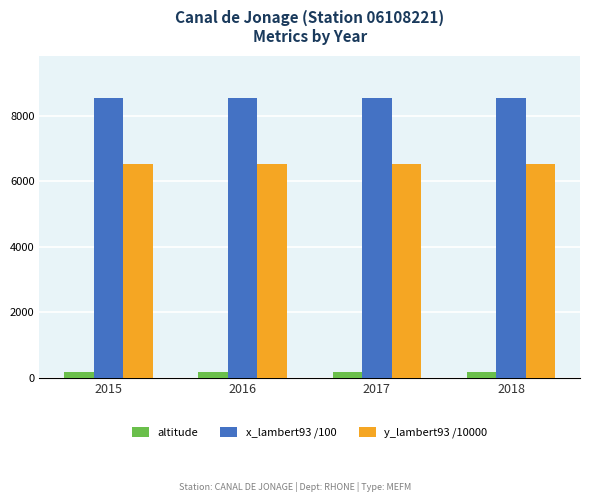

Are the bars grouped side by side (vs. stacked)?

Yes